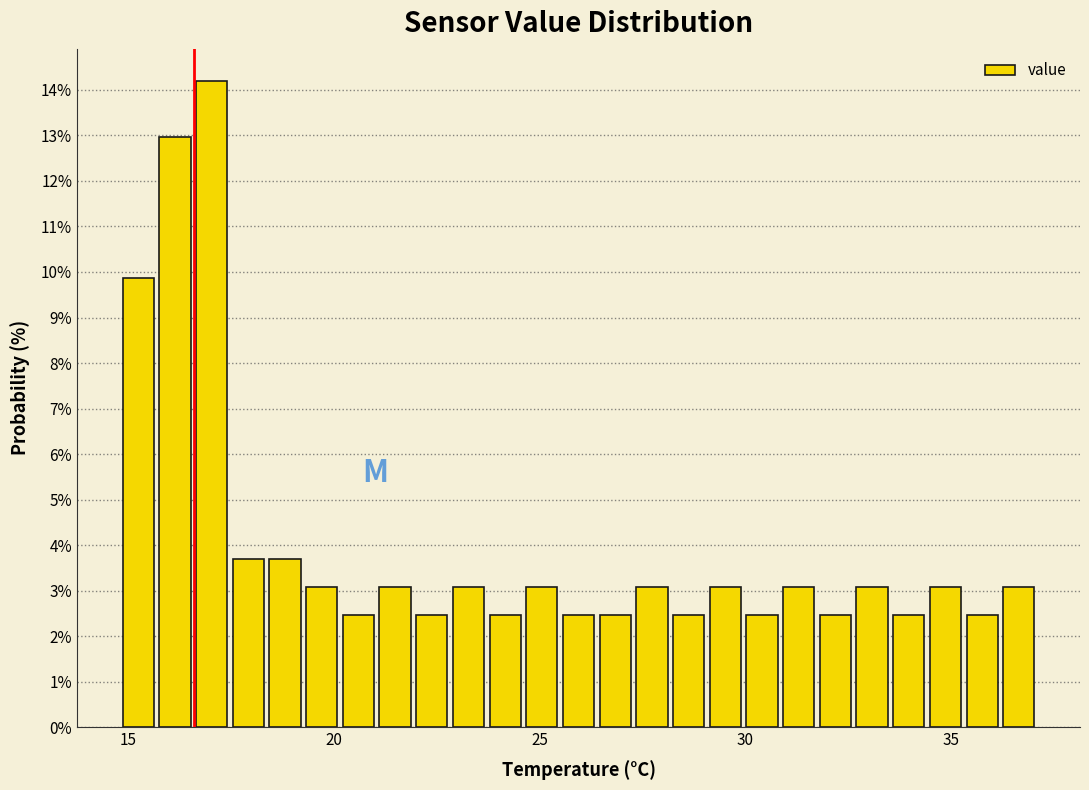

Read against the x-axis, roughly where is the centre of the tallest bar?

17.0